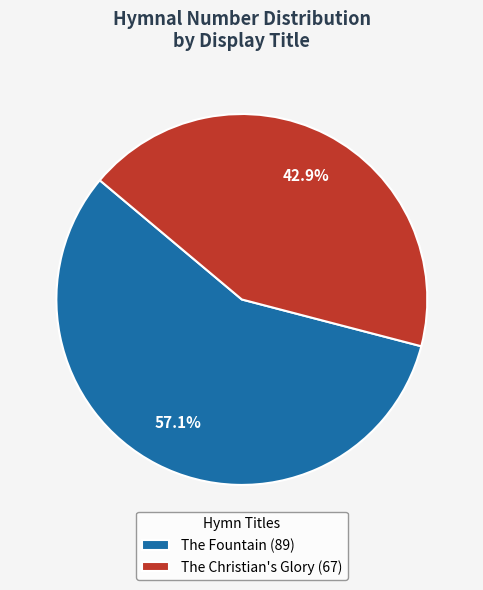

To the nearest percent, what portion does The Fountain represent?

57%